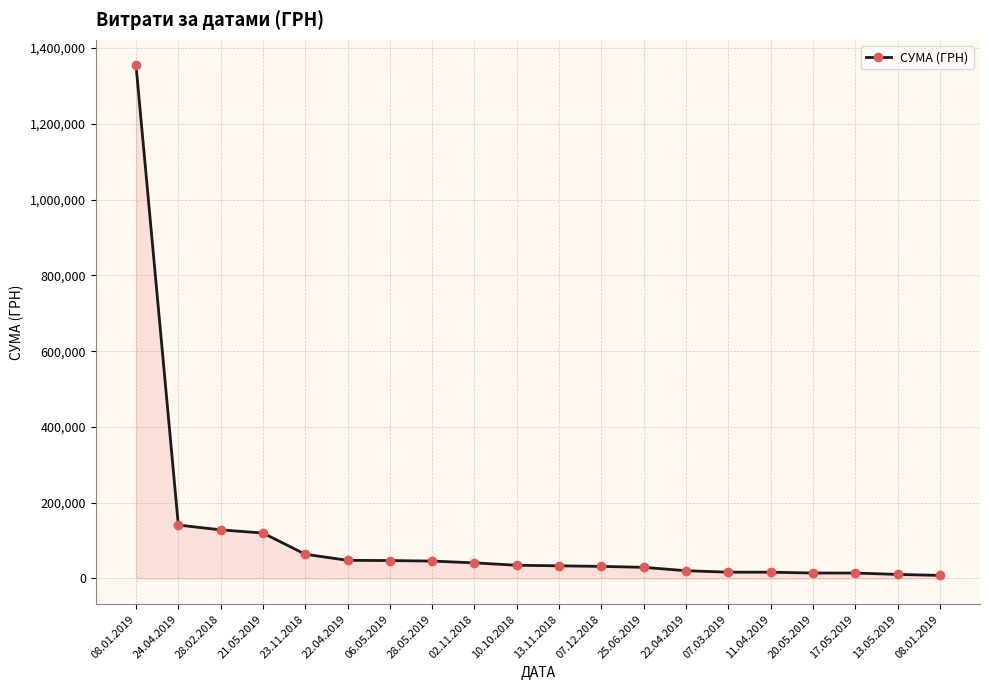

How many series are shown in this chart?

1